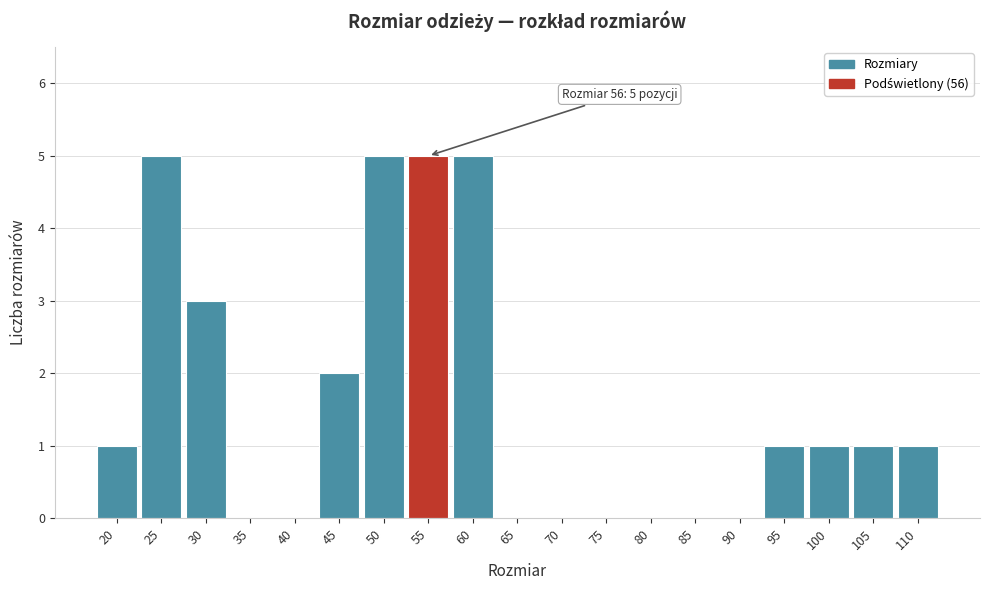

Reading left to right, extract all data points from this chart.

20=1	25=5	30=3	35=0	40=0	45=2	50=5	55=5	60=5	65=0	70=0	75=0	80=0	85=0	90=0	95=1	100=1	105=1	110=1